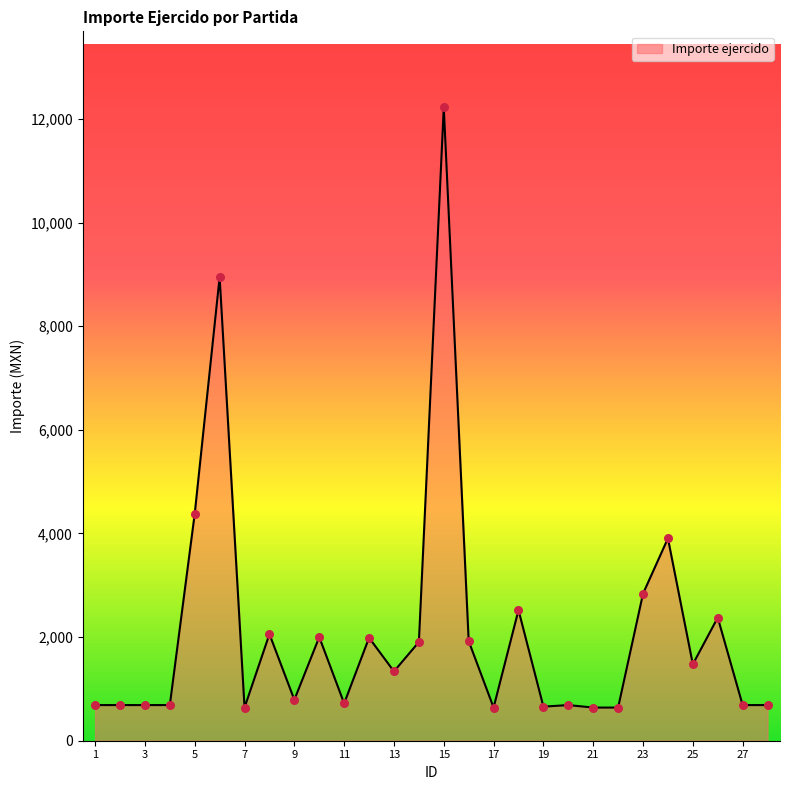

What is the smallest value displayed?

640.0